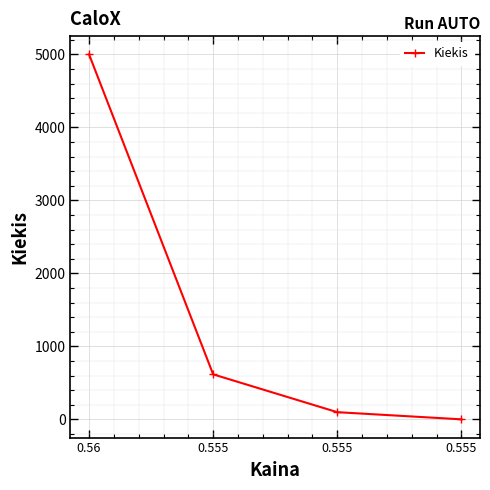

How many distinct data groups are displayed?

1